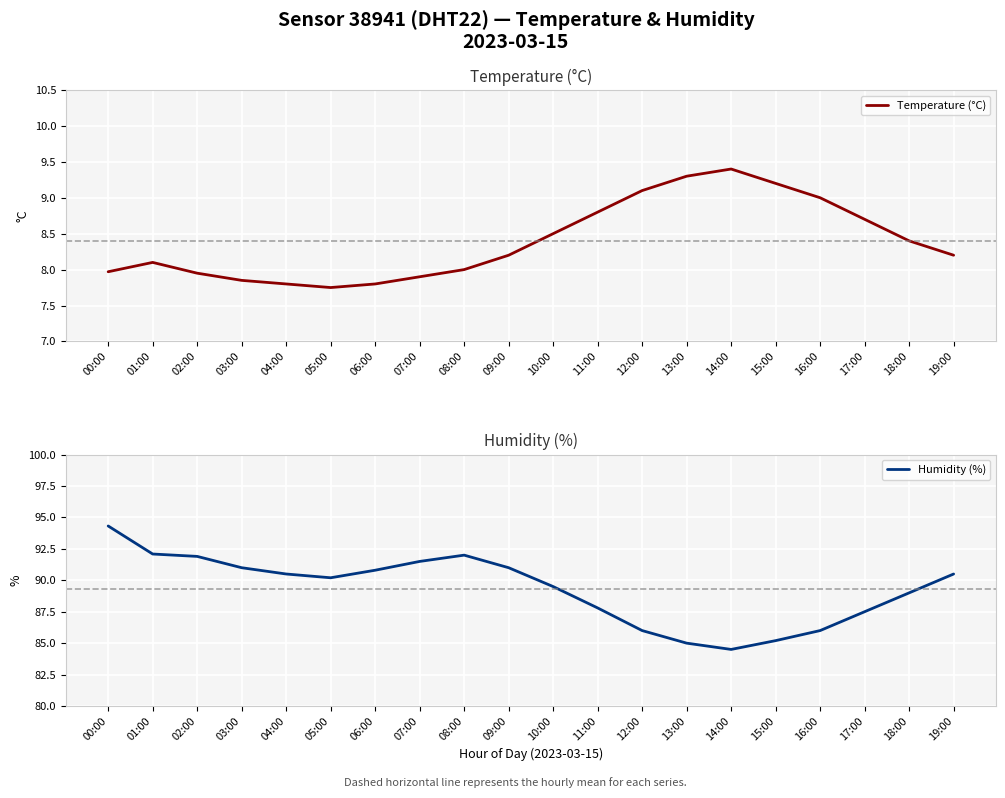

True or false: Temperature (°C) and Humidity (%) cross at least once.

False